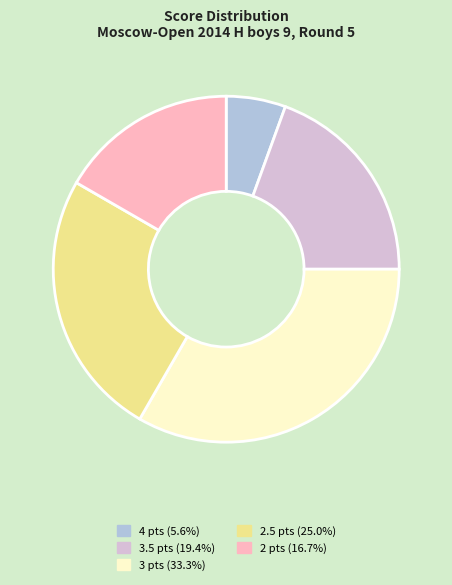

Does any single category account for the majority?

No